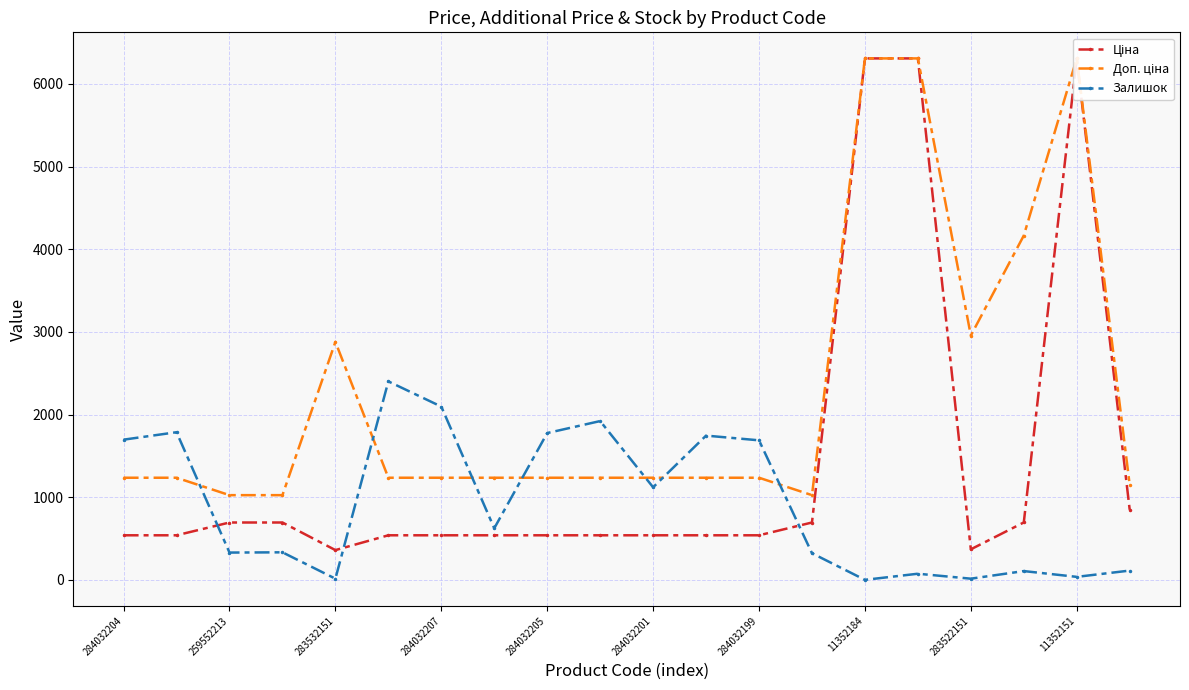

How many times do Залишок and Доп. ціна cross each other?

7